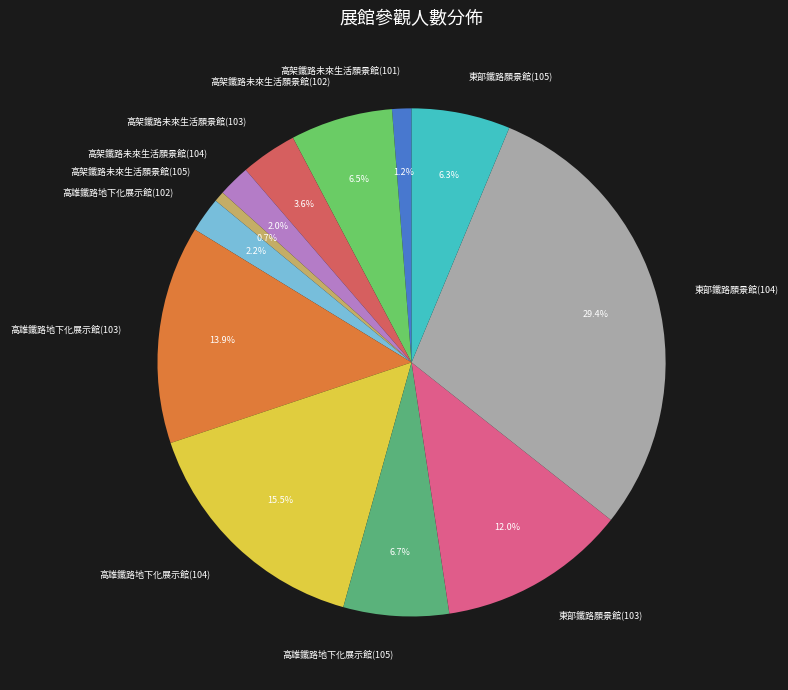

Do 高雄鐵路地下化展示館(103) and 高架鐵路未來生活願景館(101) together represent more than half of the pie?

No